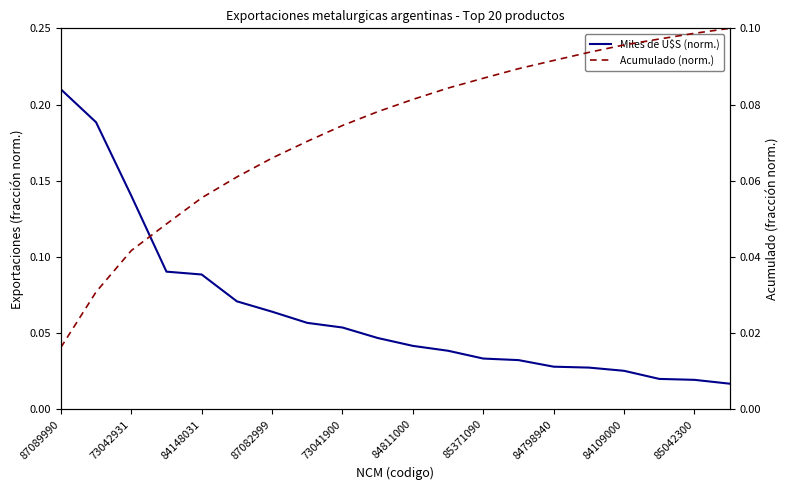

The value of Miles de U$S (norm.) at 73042931 is 0.0. True or false?

False